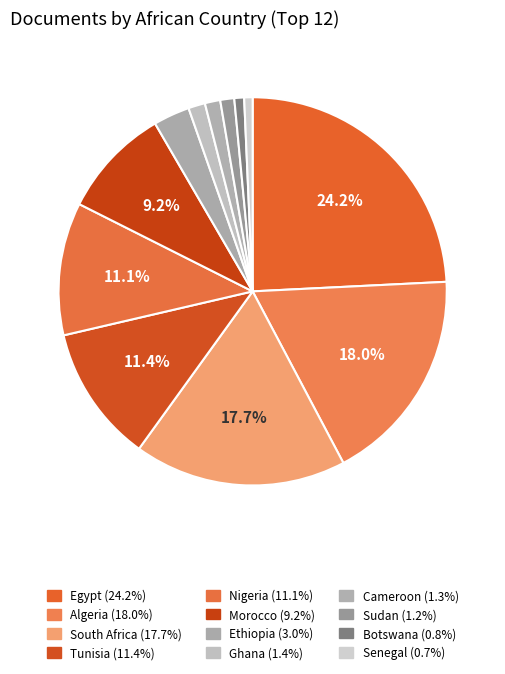

Count the number of slices in the pie.

12